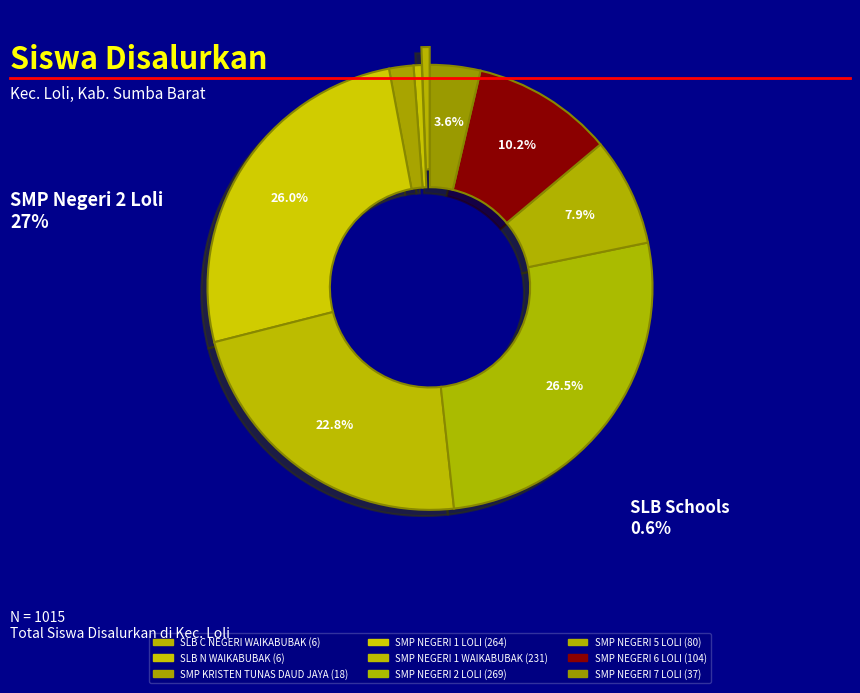

How many segments does this pie chart have?

9